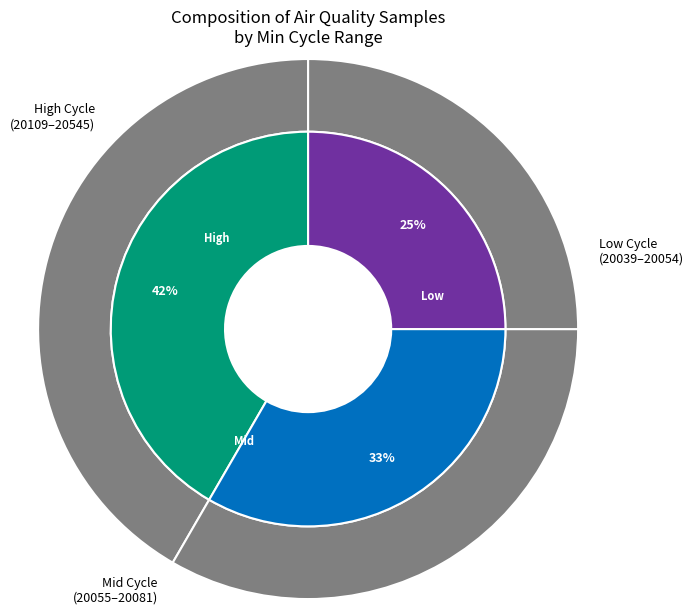

Is 28-20154 the majority of the pie?

No